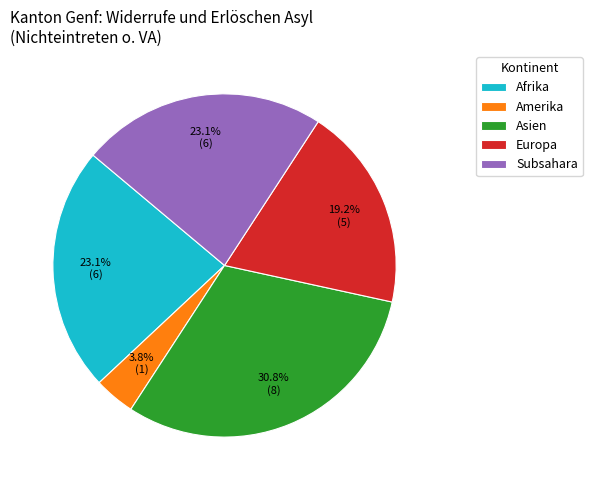

Is Subsahara the majority of the pie?

No